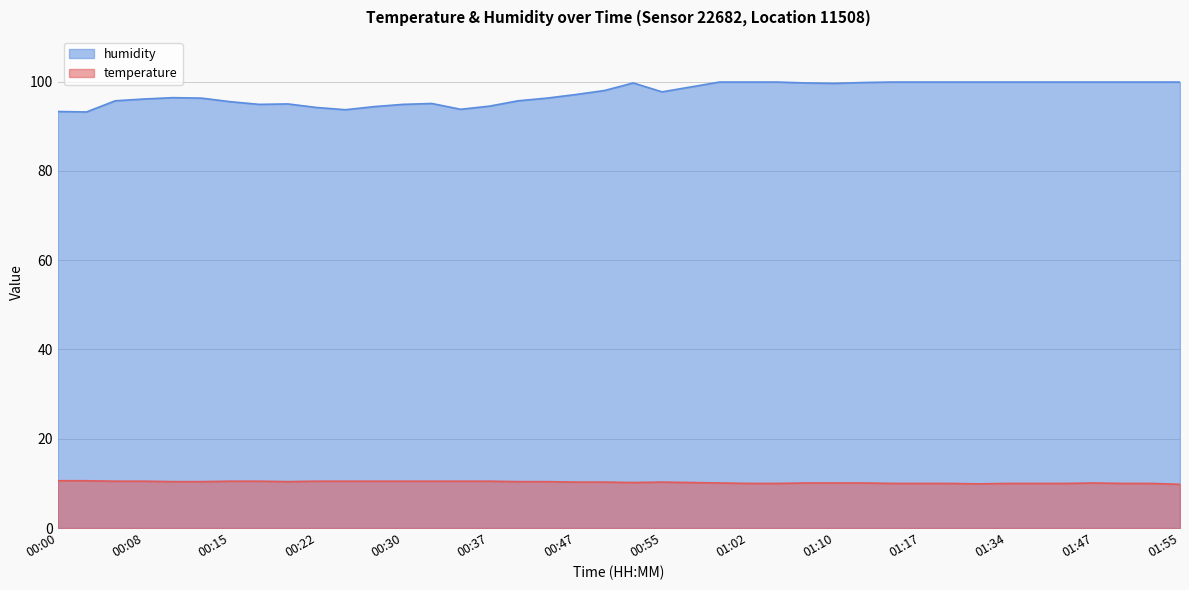

What is the sum of all temperature values?

410.2